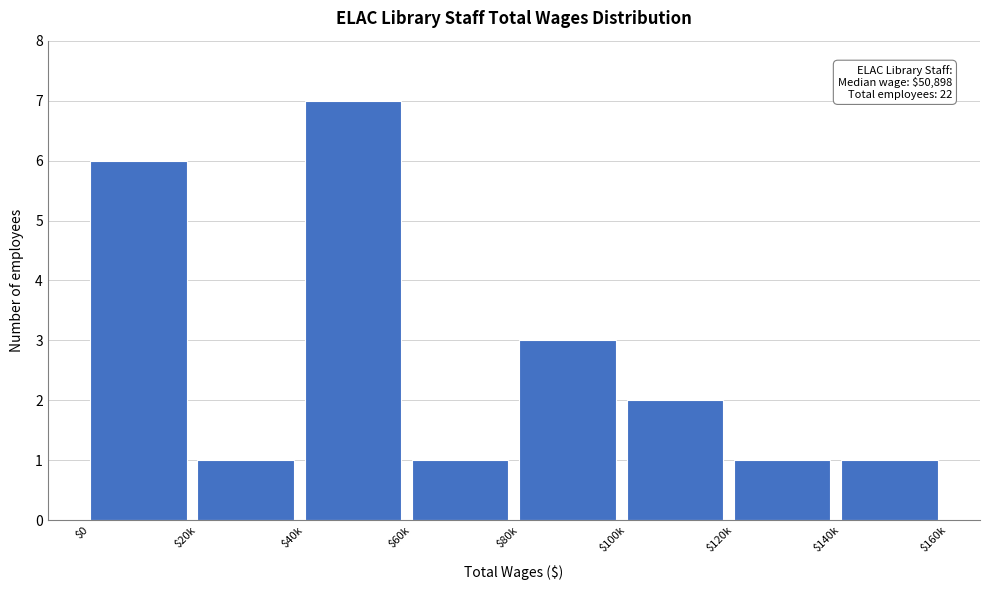

Reading left to right, extract all data points from this chart.

6	1	7	1	3	2	1	1